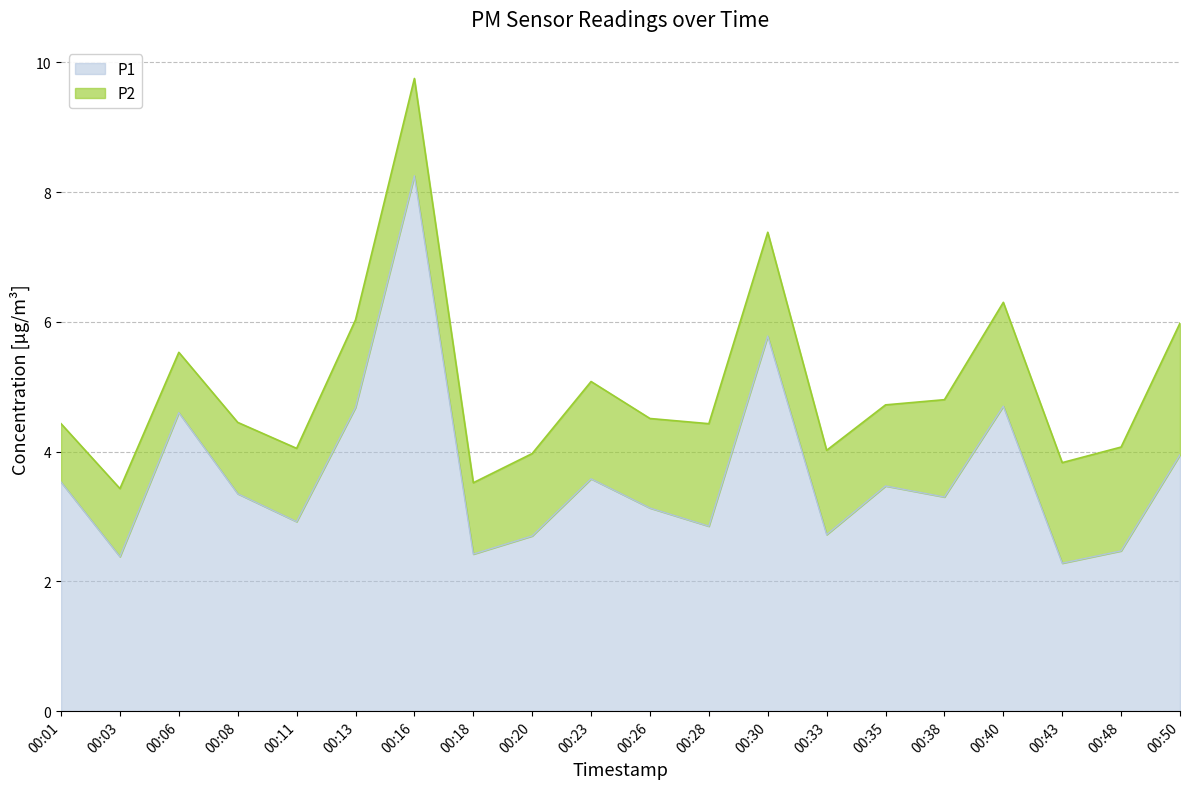

What value does the data have at 00:23?

3.6